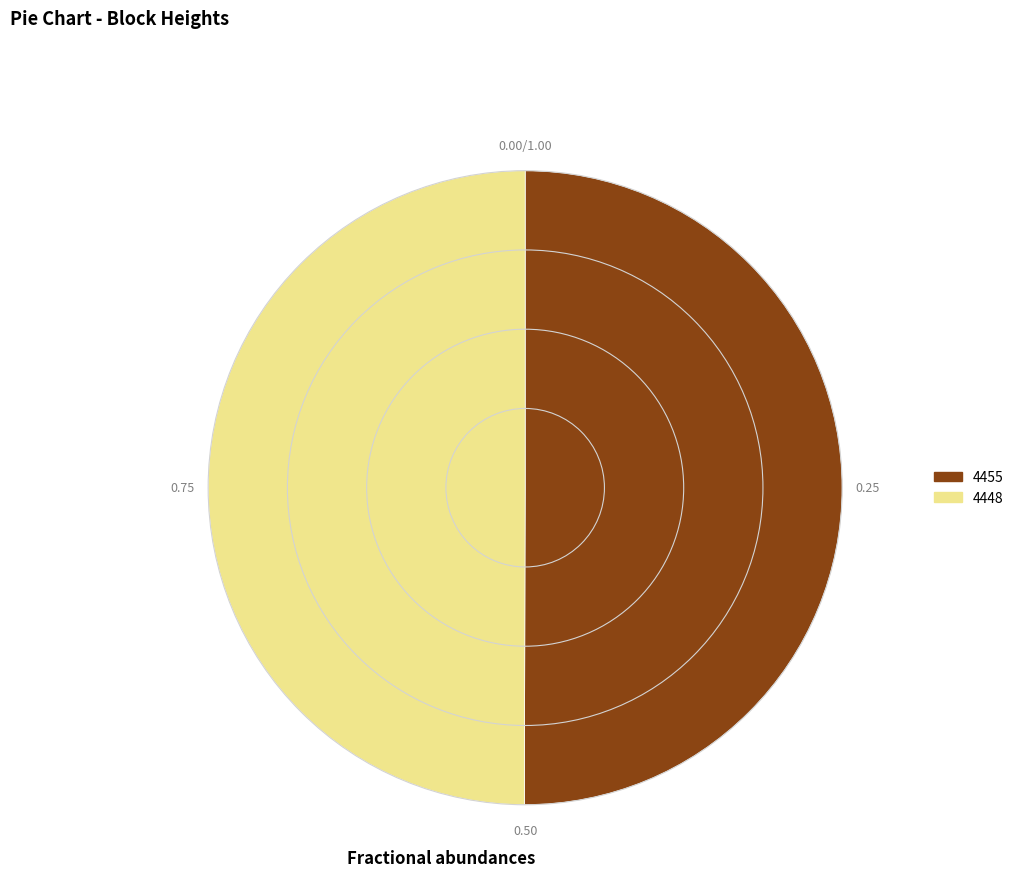

Approximately how many times larger is the value at 4448 compared to 4455?

1.0